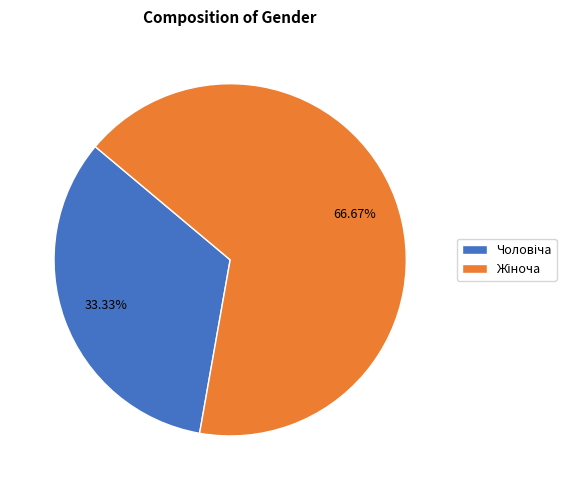

Does any single category account for the majority?

Yes